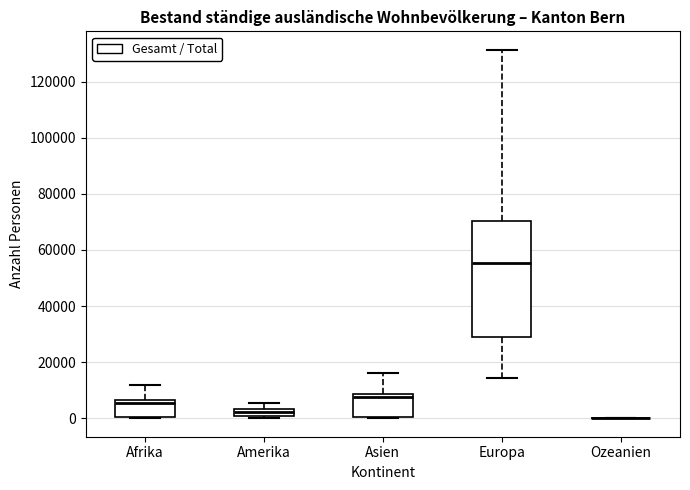

Comparing the boxes themselves (not the whiskers), which one is the tallest?

Europa